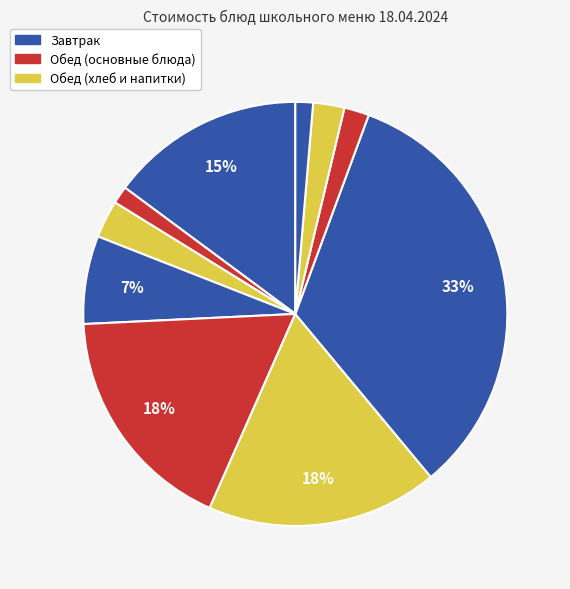

How many slices are in this pie chart?

10